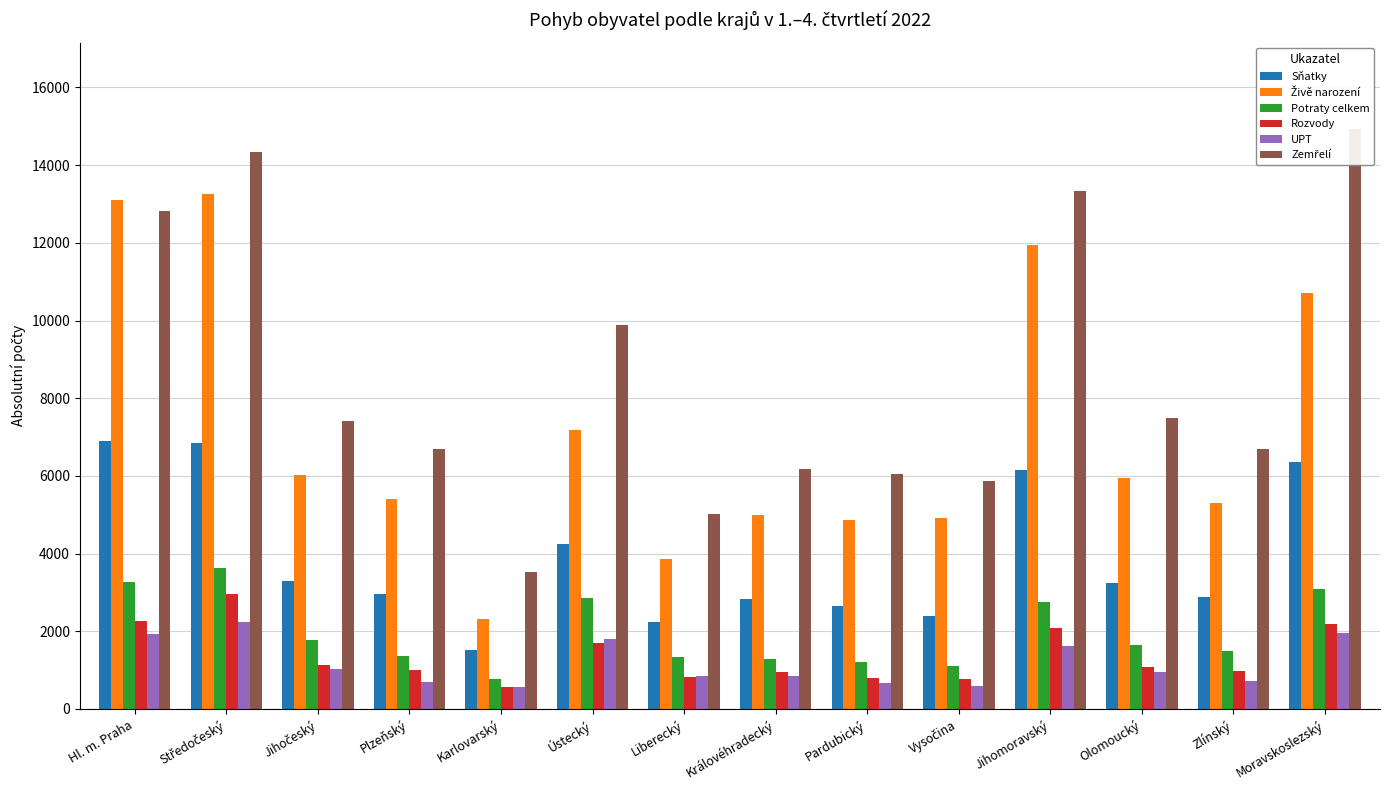

Which has a higher value, Jihočeský or Královéhradecký?

Jihočeský